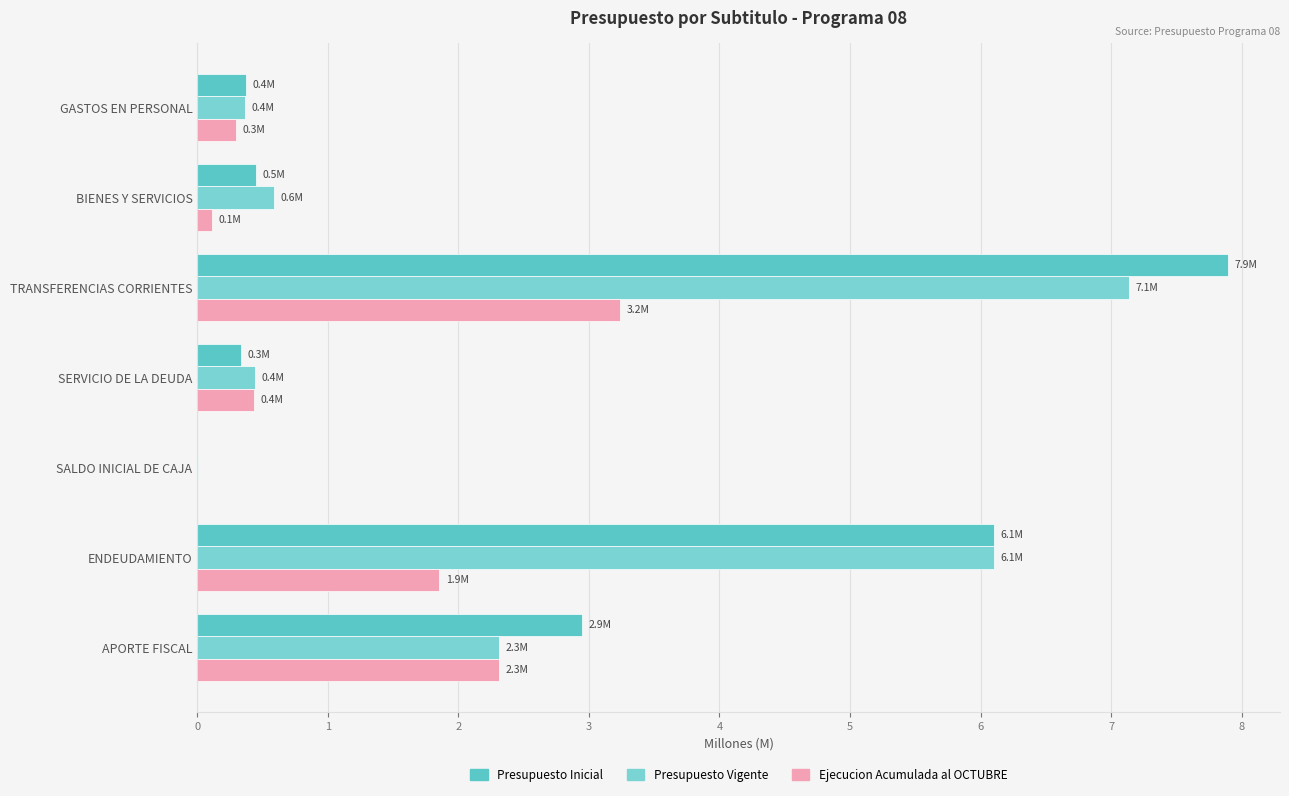

What are all the series names shown in the legend?

Presupuesto Inicial, Presupuesto Vigente, Ejecucion Acumulada al OCTUBRE